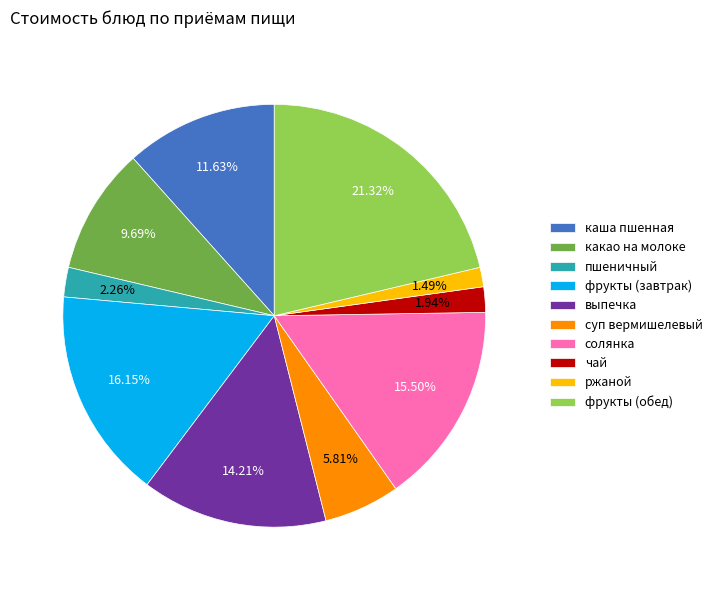

True or false: выпечка accounts for 14% of the total.

True